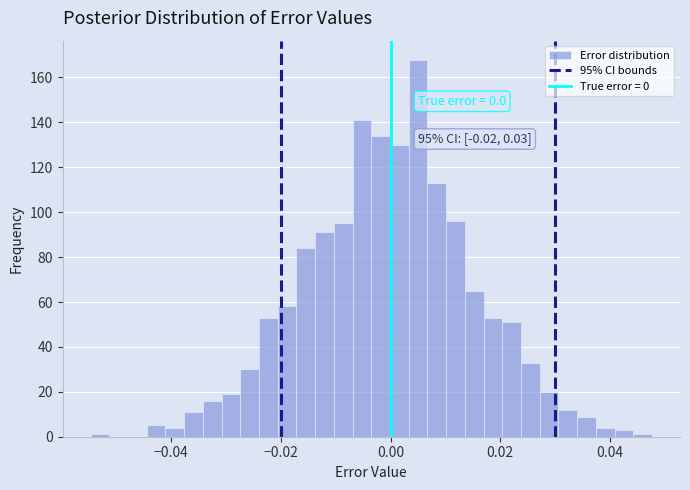

Around what value on the x-axis is the tallest bar? Give the approximate position of its centre, as read against the axis.

0.006